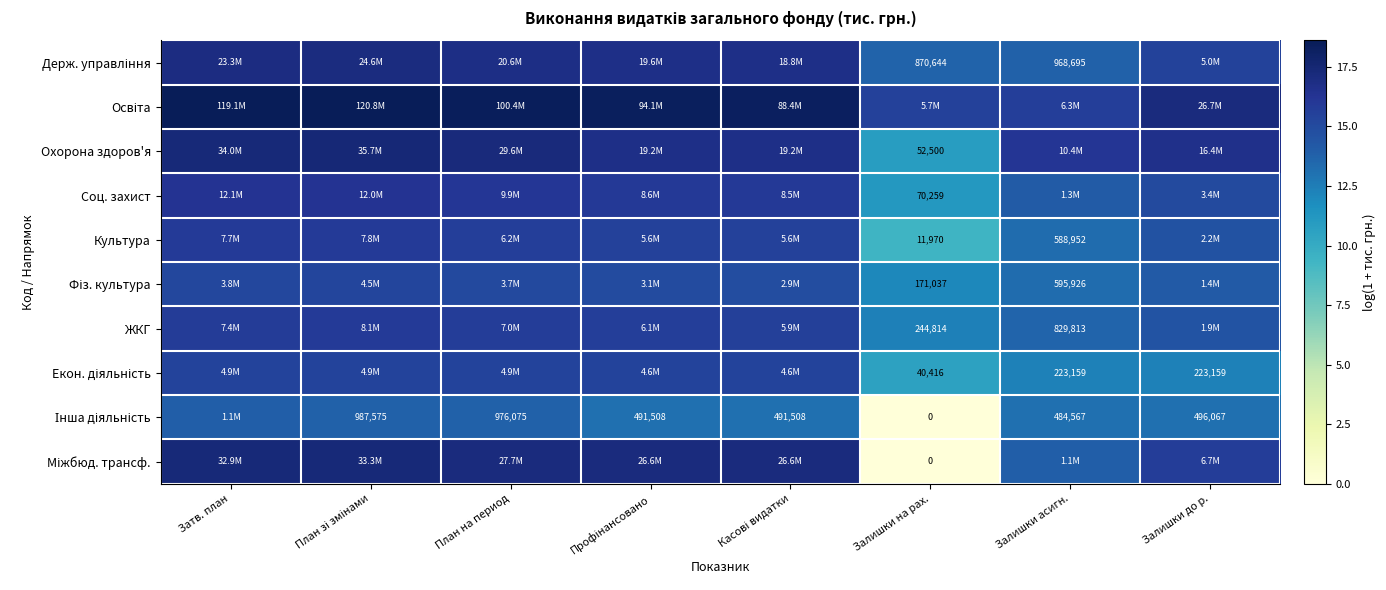

Which label corresponds to the largest value in the chart?

План зі змінами